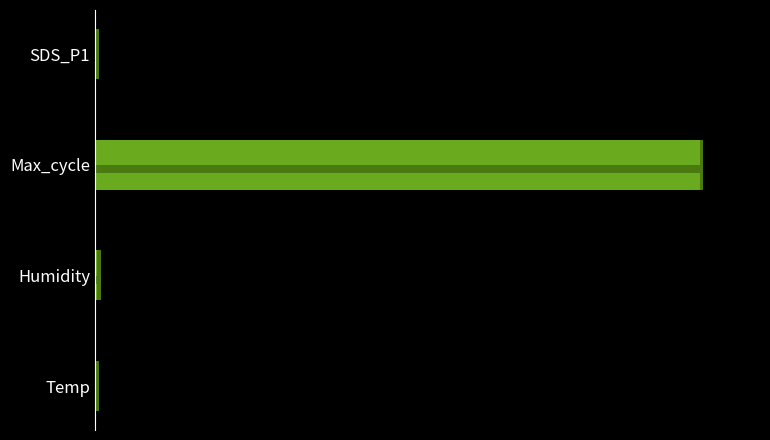

Are the bars horizontal?

Yes